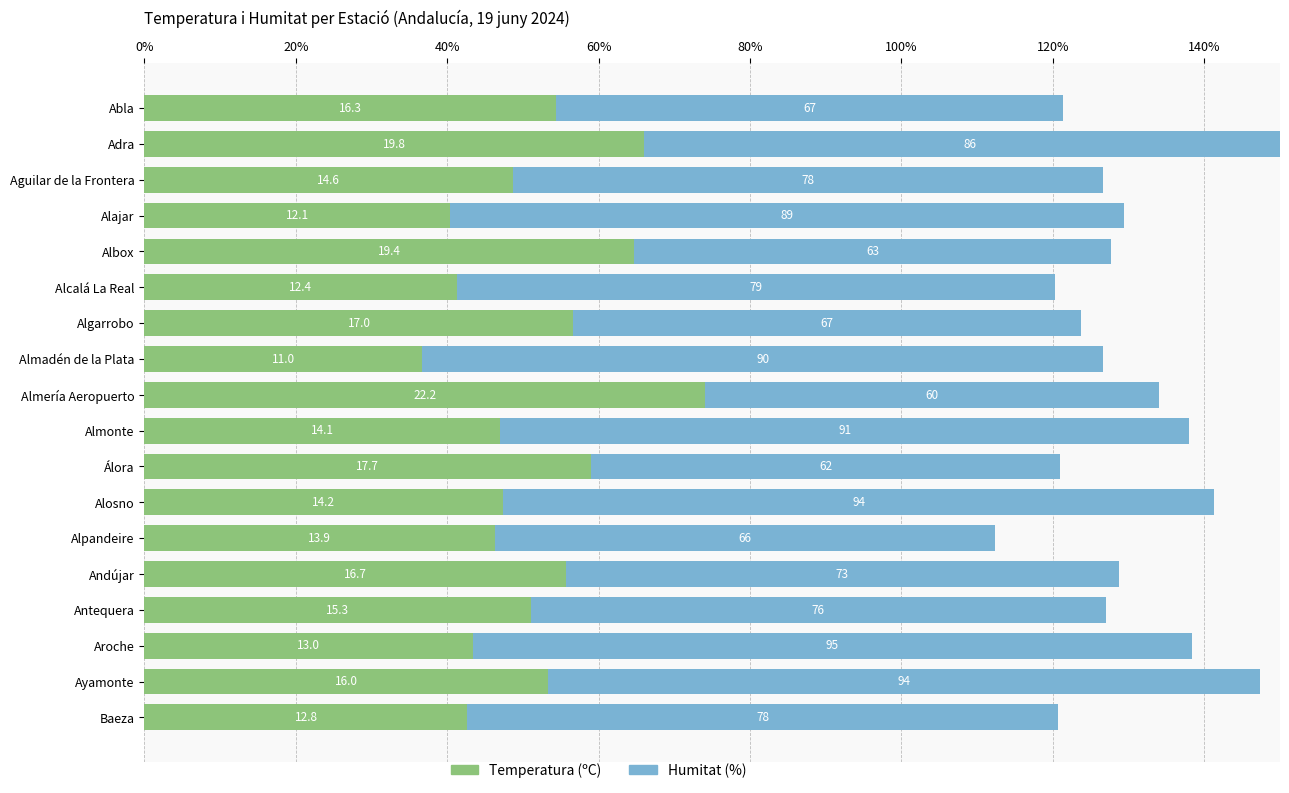

Rank the series at Almadén de la Plata from lowest to highest value.

Temperatura (ºC), Humitat (%)